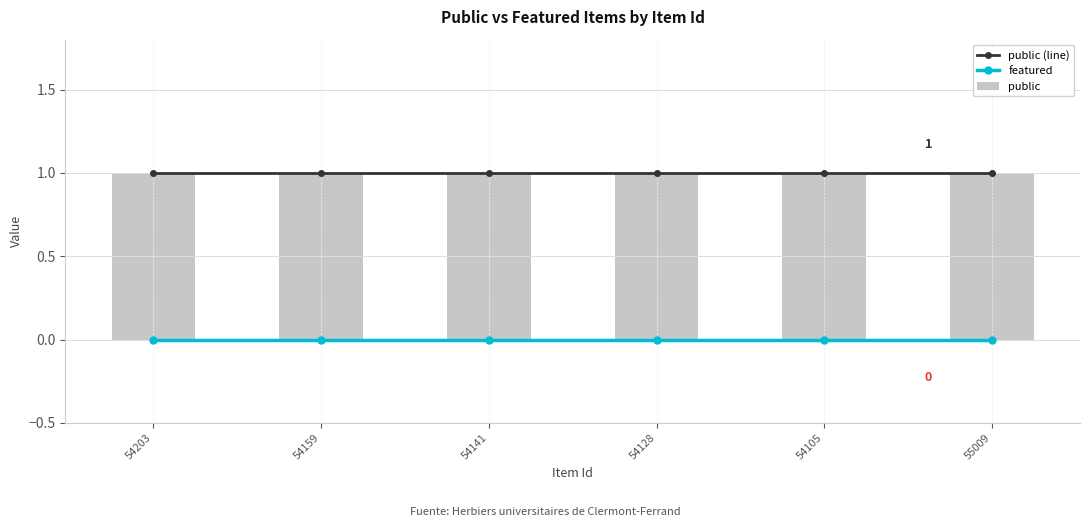

Which series has the widest spread of values?

public (line)